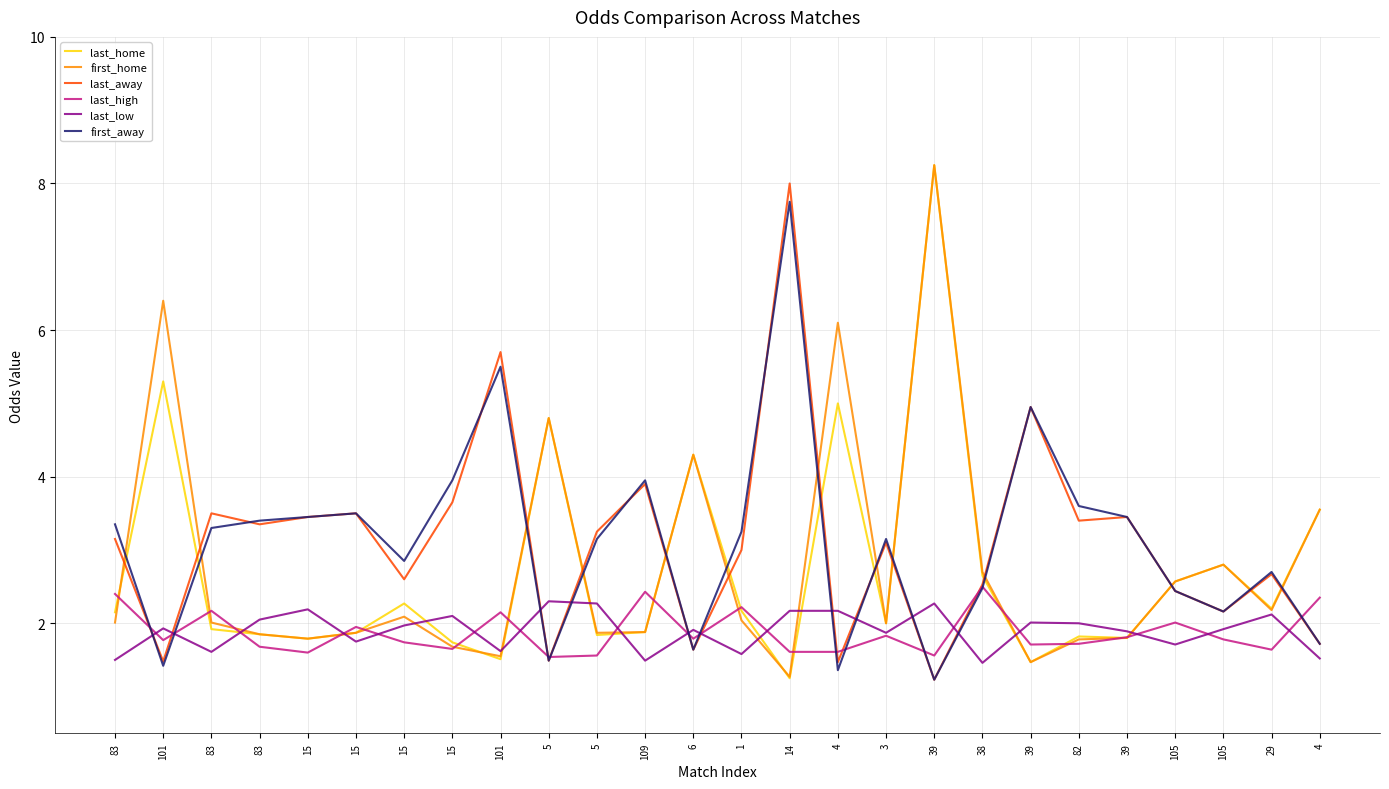

What is the greatest value displayed?

8.2